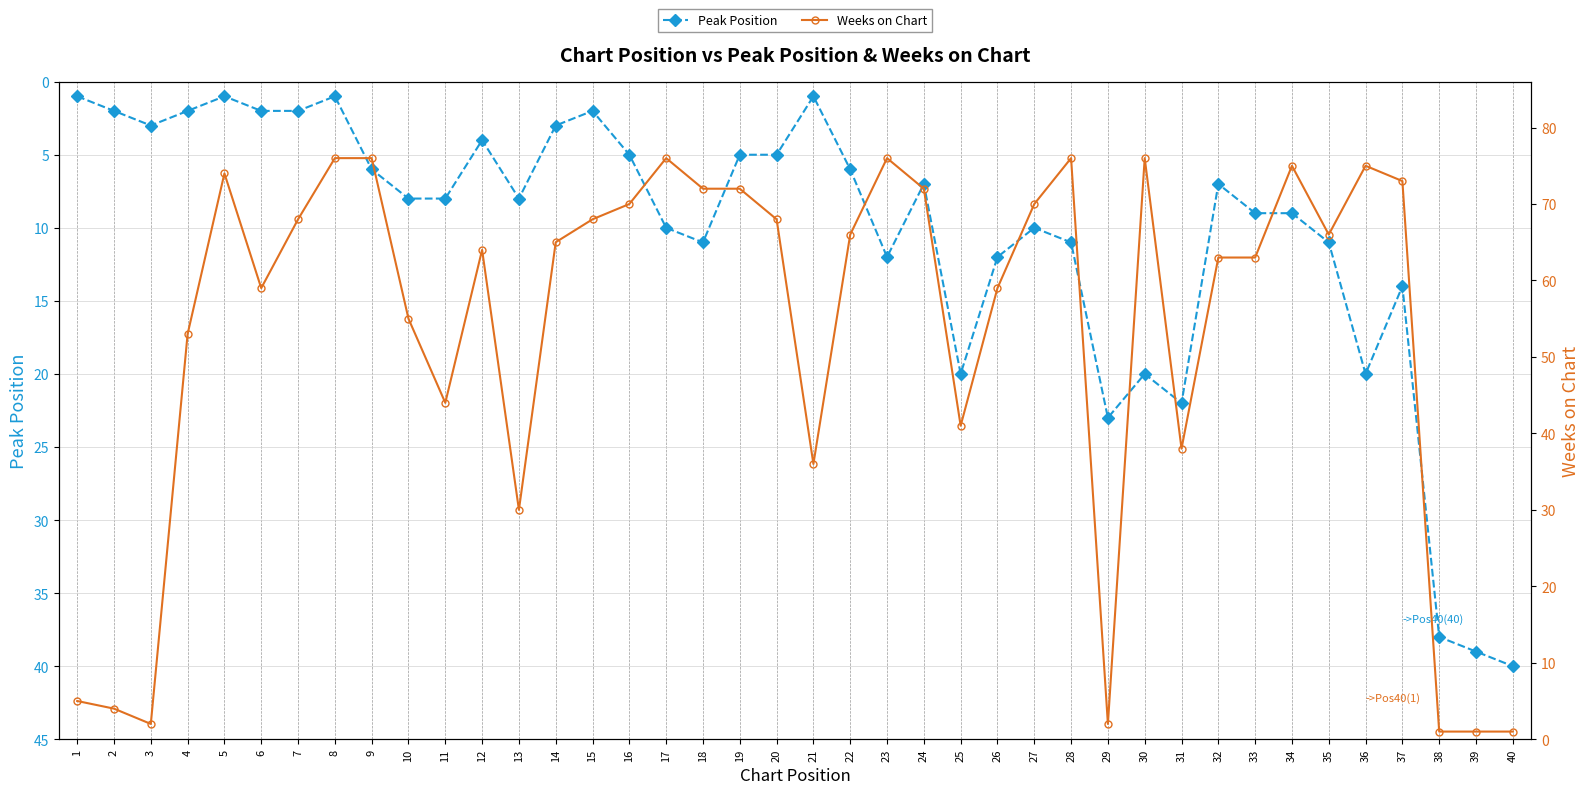

Which series has the widest spread of values?

Weeks on Chart